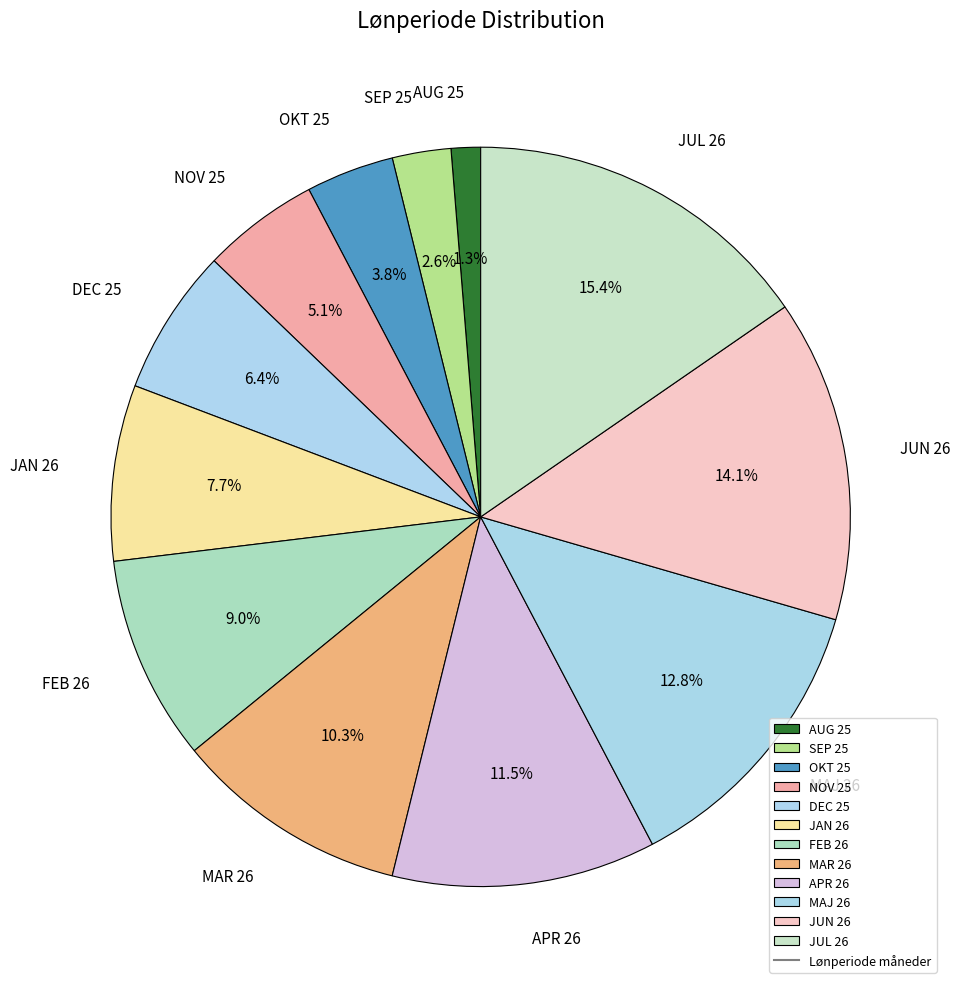

To the nearest percent, what percentage of the pie is MAR 26?

10%